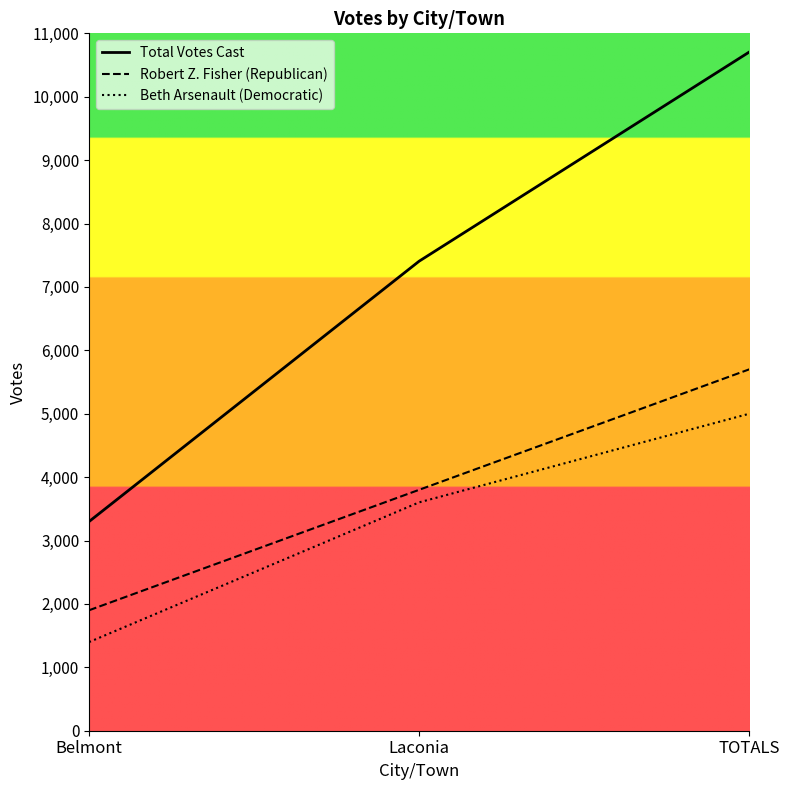

What is the total value across all series at TOTALS?

21405